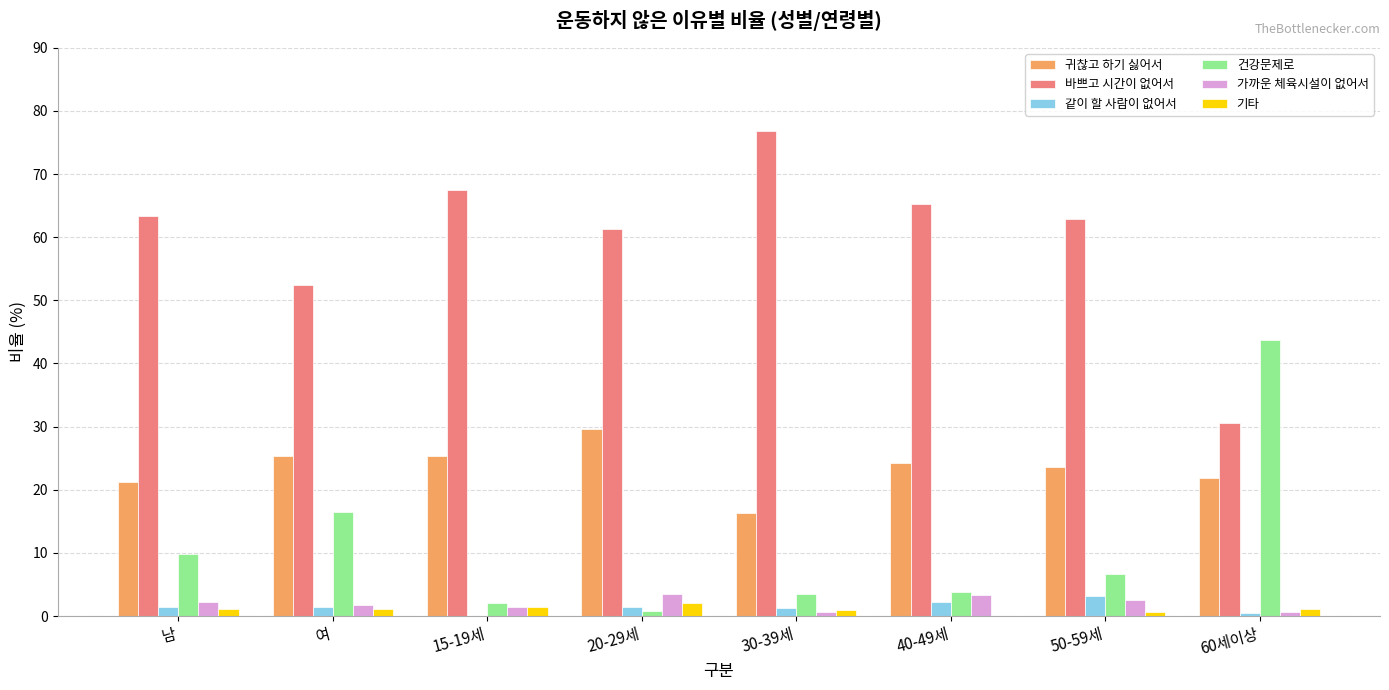

How many categories are shown in the chart?

8